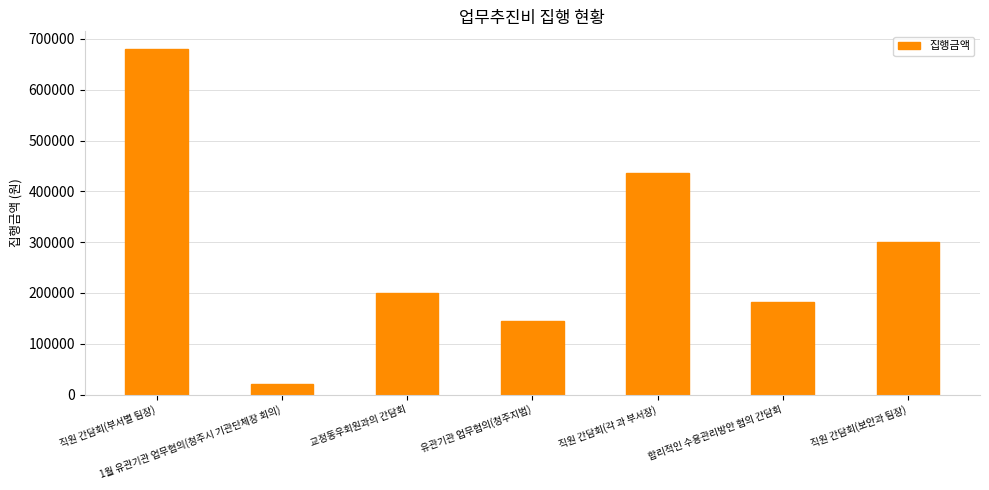

How many bars are there in total?

7